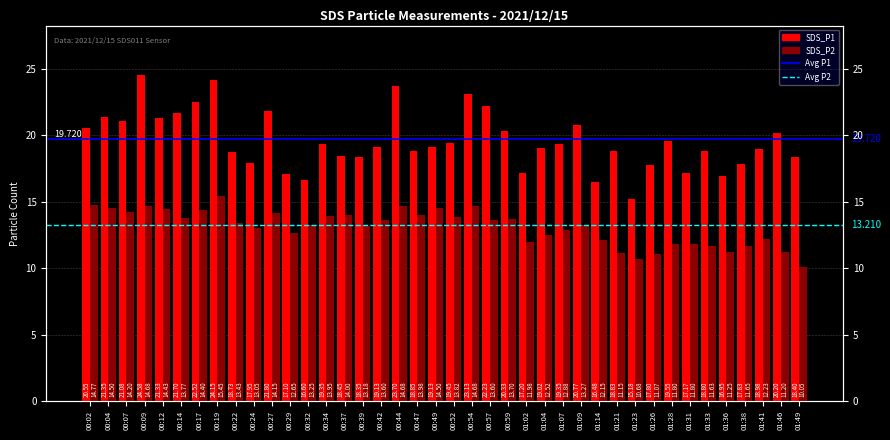

What is the total value across all series at 00:27?

36.0